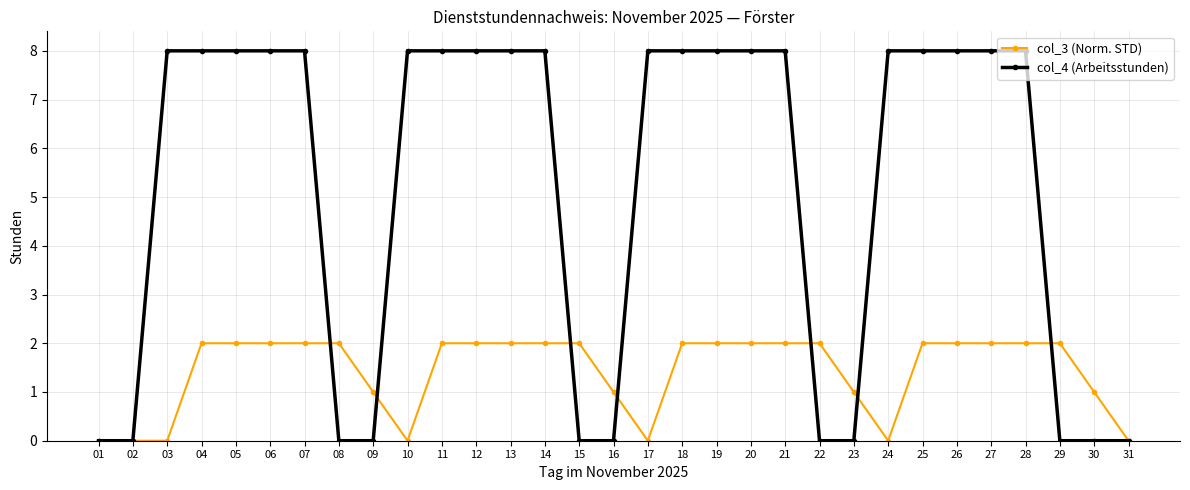

What is the total value across all series at 19?

10